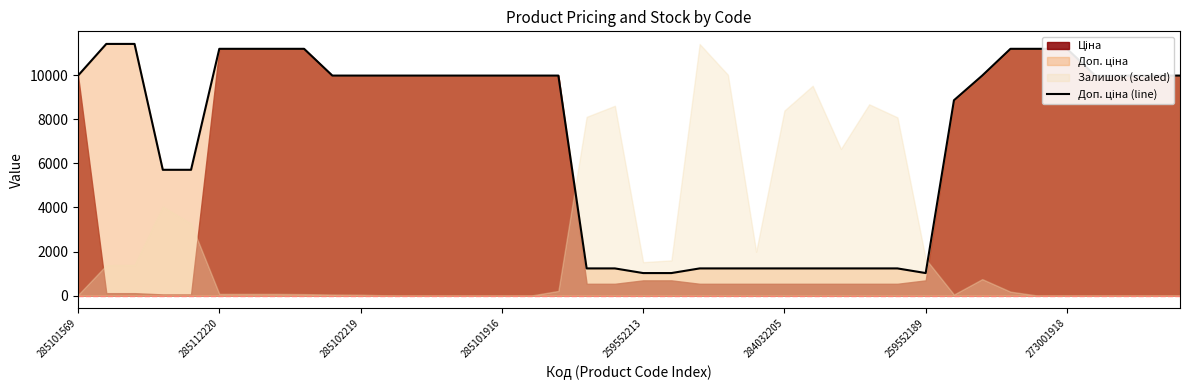

What is the sum of all values?

286456.4